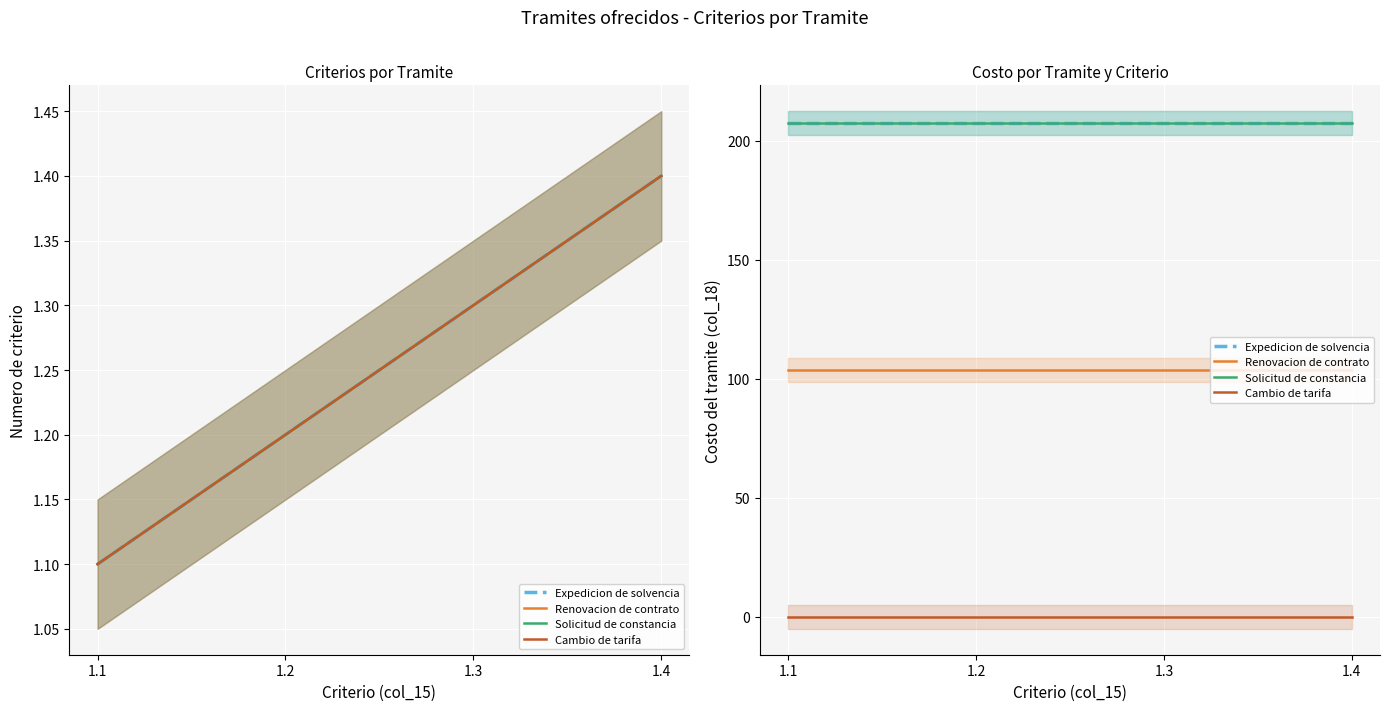

What is the value of the Expedicion de solvencia point at the 1st from the left?

207.5